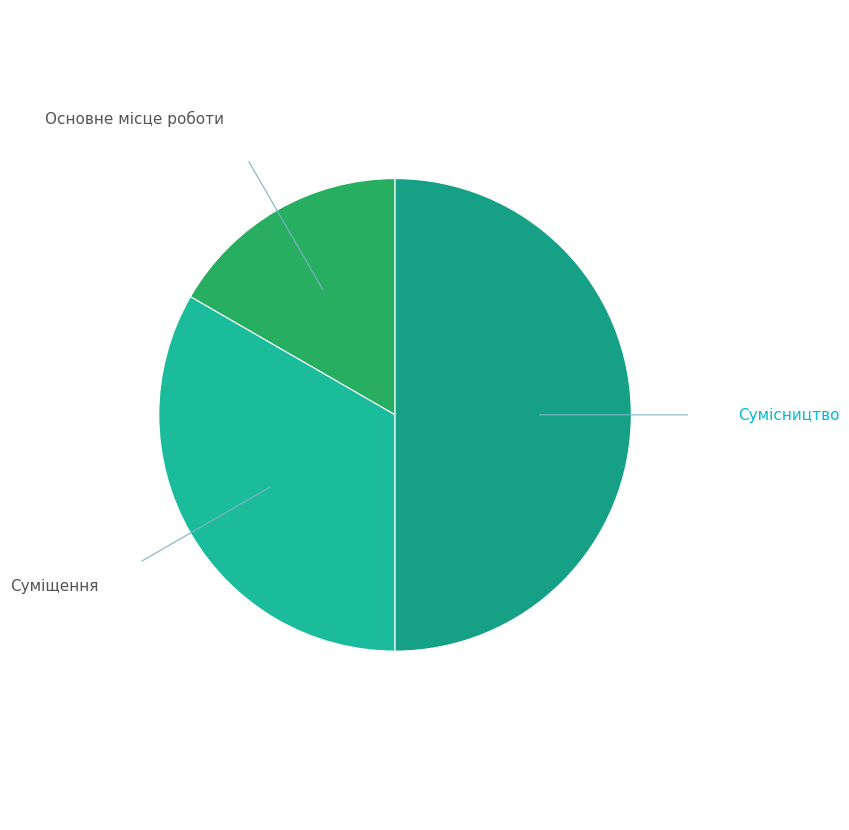

How many segments does this pie chart have?

3